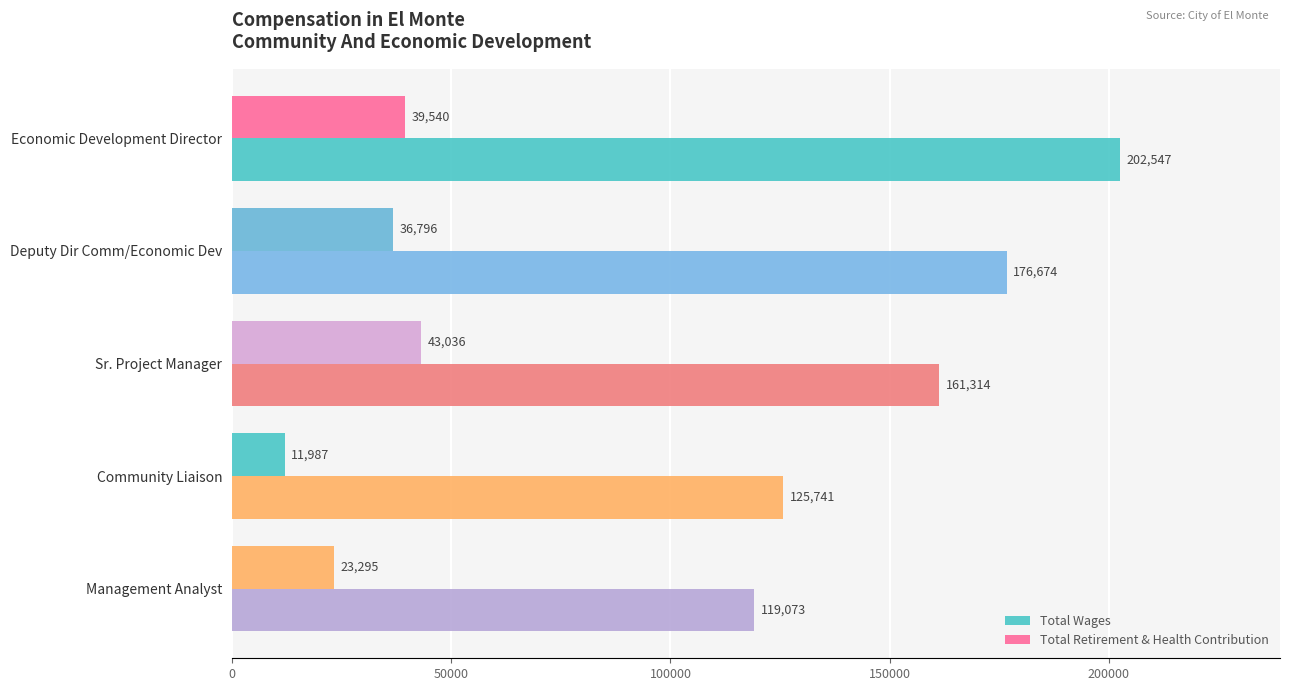

Rank the series by their maximum value, from lowest to highest.

Total Retirement & Health Contribution, Total Wages